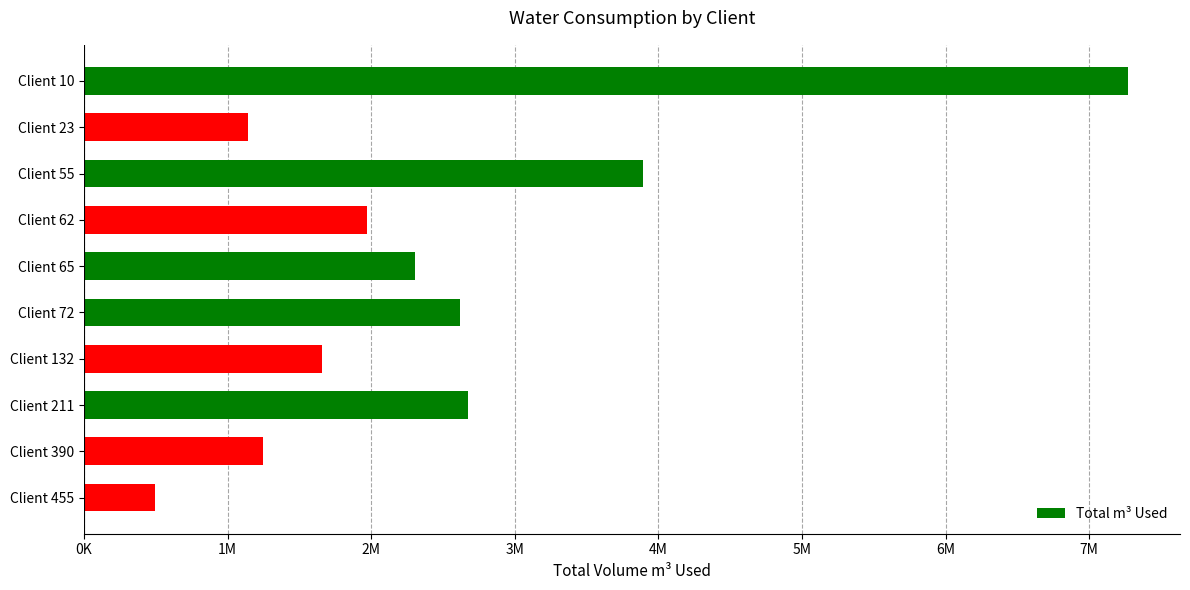

Does the chart contain any negative values?

No